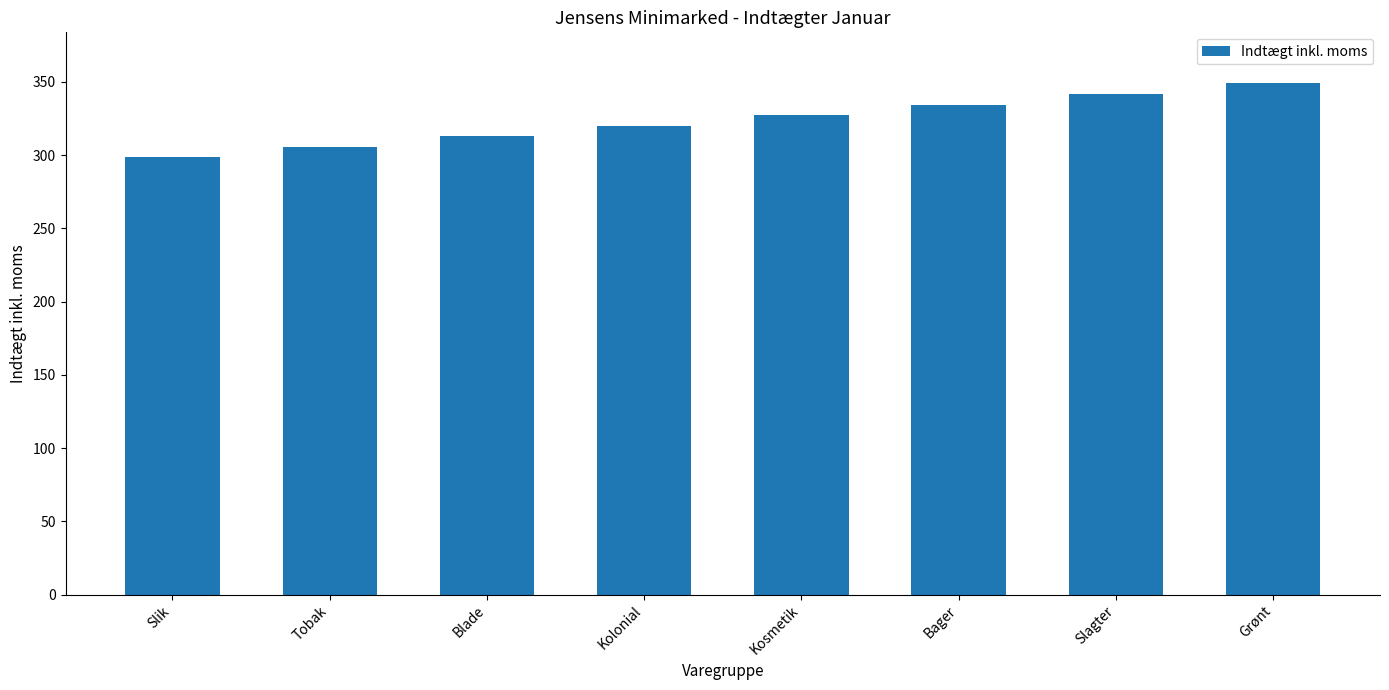

How many data points are above 327?

4